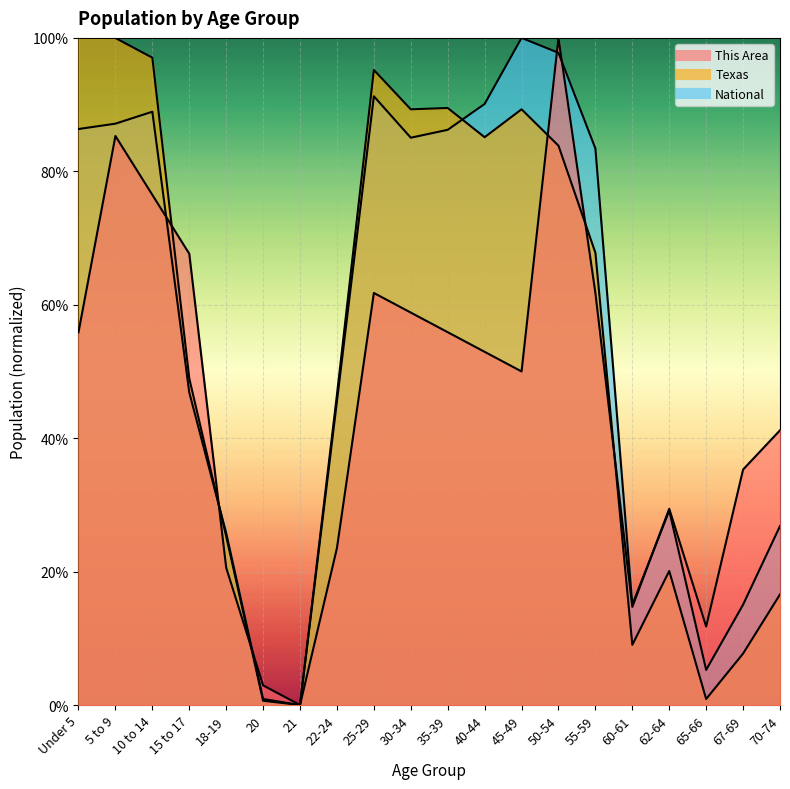

How many lines are shown in the chart?

3